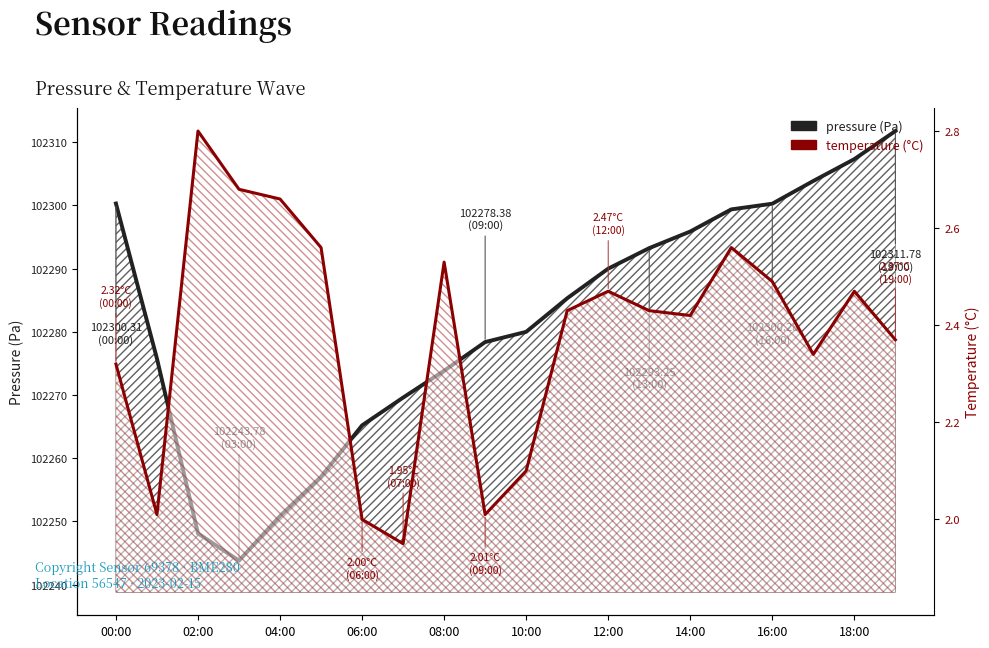

What is the difference between the pressure values at 16:00 and 14:00?

4.4